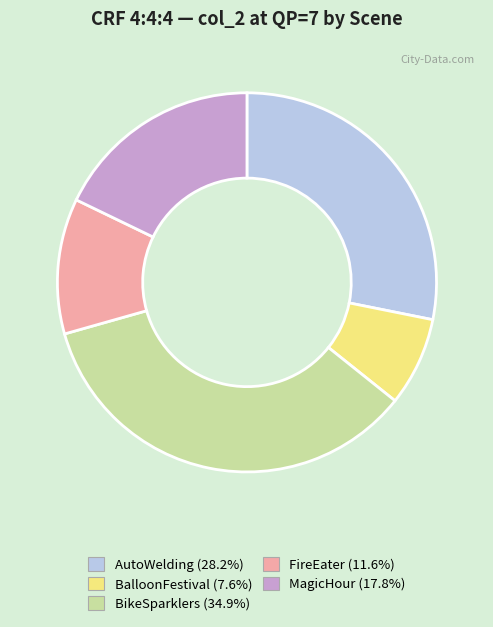

Does any single category account for the majority?

No